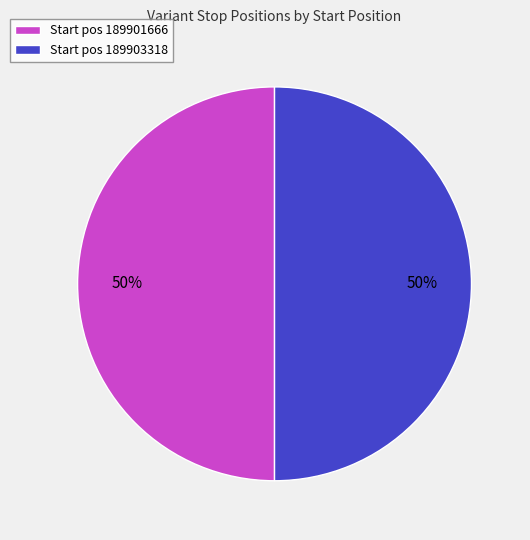

What percentage is the Start pos 189903318 slice, to the nearest percent?

50%